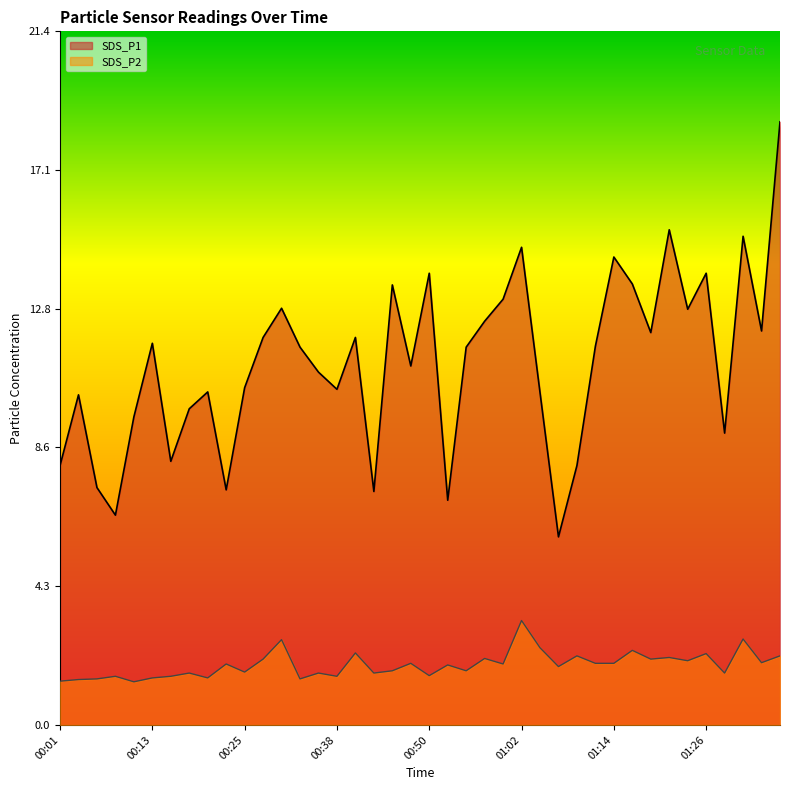

Which series has the largest range (max minus min)?

SDS_P1